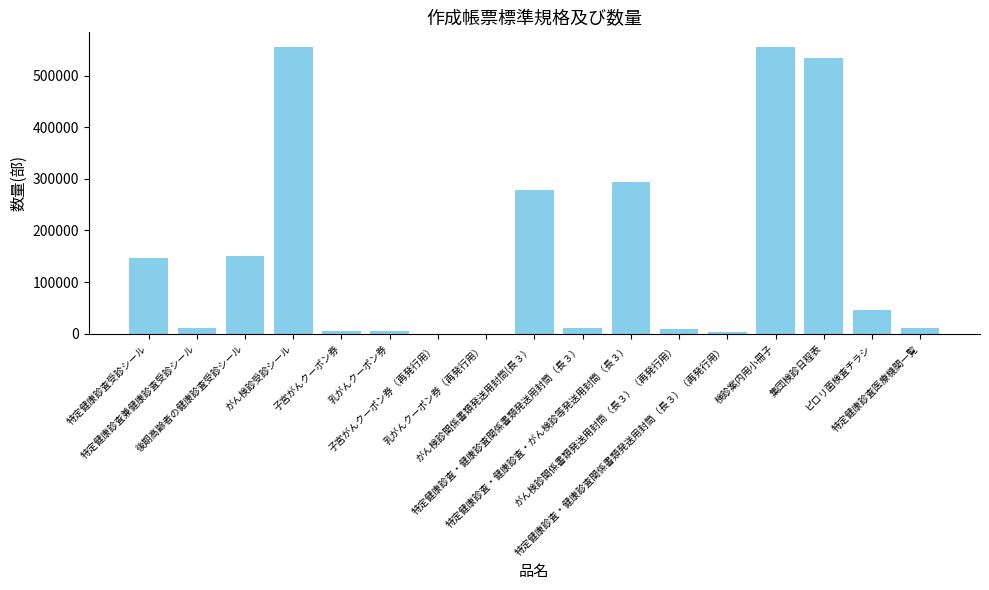

How many data points does each series have?

17